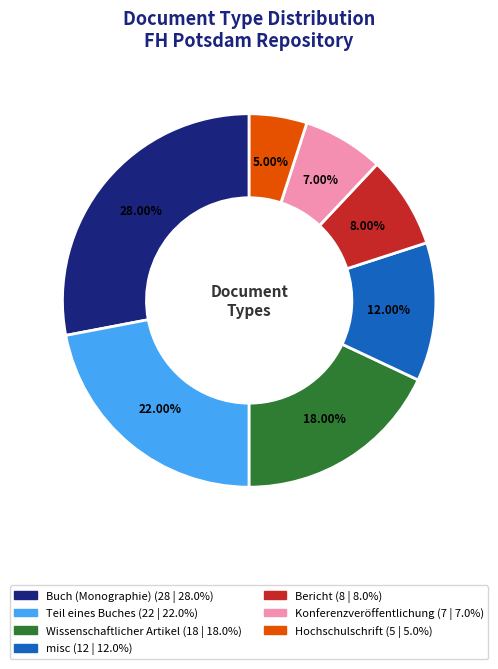

How many slices are in this pie chart?

7